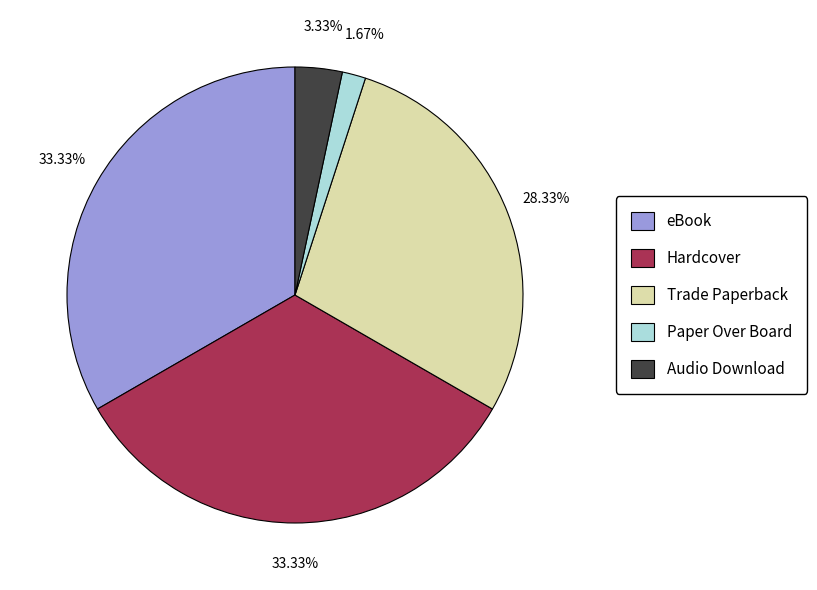

Which slice is the smallest?

Paper Over Board